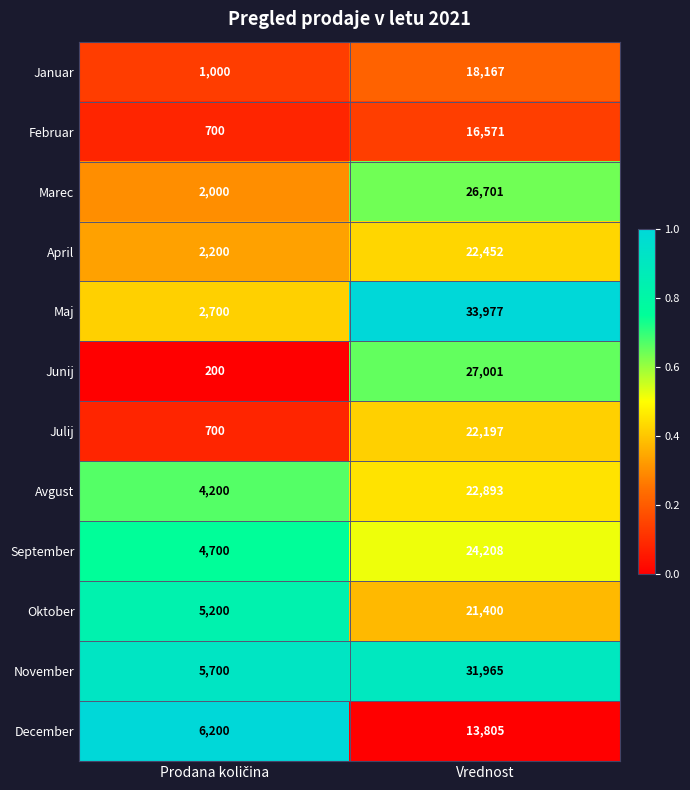

Reading left to right, extract all data points from this chart.

Januar: 1000	18167
Februar: 700	16571
Marec: 2000	26701
April: 2200	22452
Maj: 2700	33977
Junij: 200	27001
Julij: 700	22197
Avgust: 4200	22893
September: 4700	24208
Oktober: 5200	21400
November: 5700	31965
December: 6200	13805